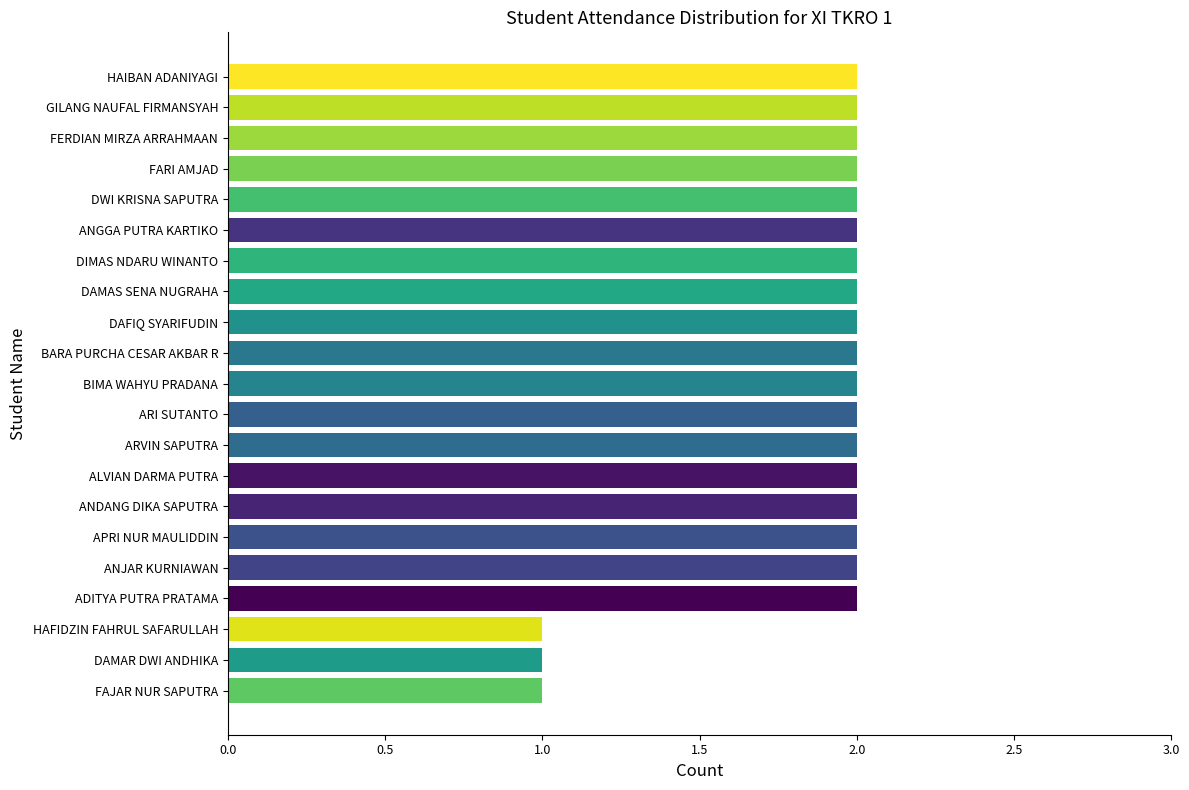

Approximately how many times larger is the value at HAFIDZIN FAHRUL SAFARULLAH compared to HAIBAN ADANIYAGI?

0.5